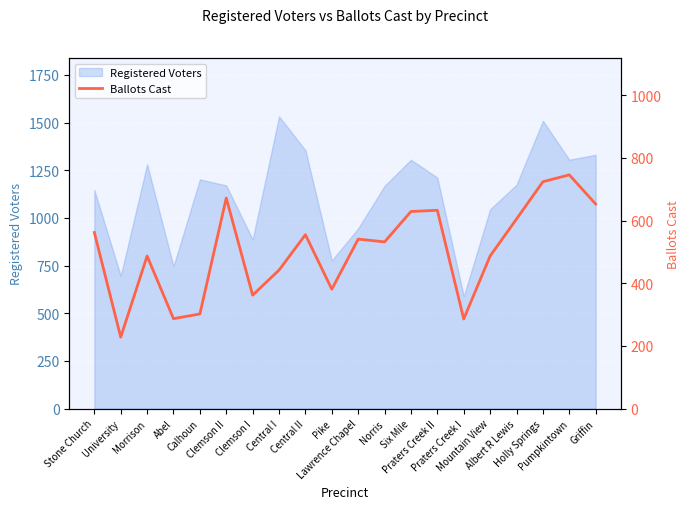

What is the lowest value of the Registered Voters series?

589